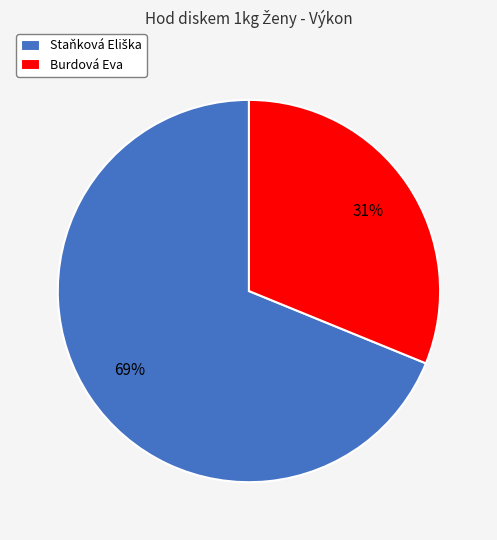

What percentage is the Burdová Eva slice, to the nearest percent?

31%